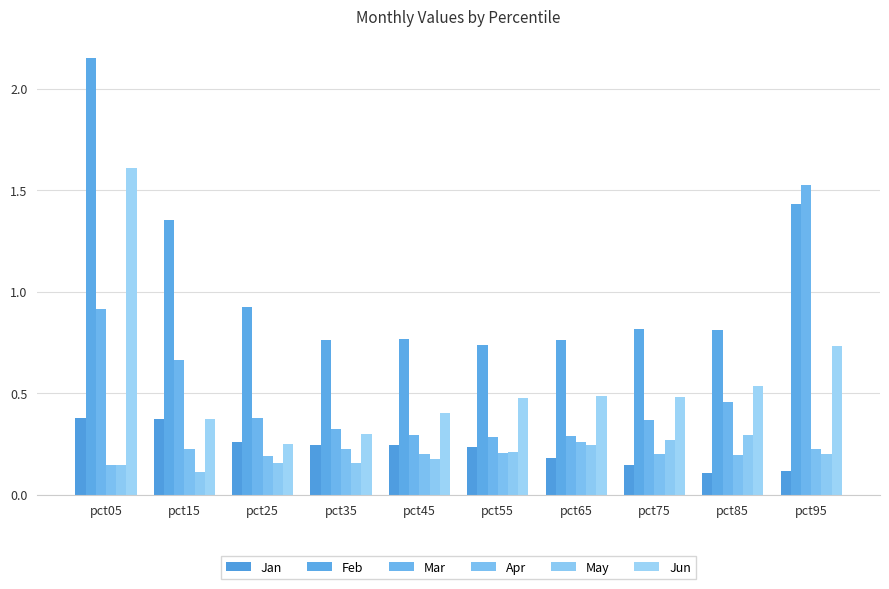

What is the value of the Feb bar at the 2nd from the left?

1.4